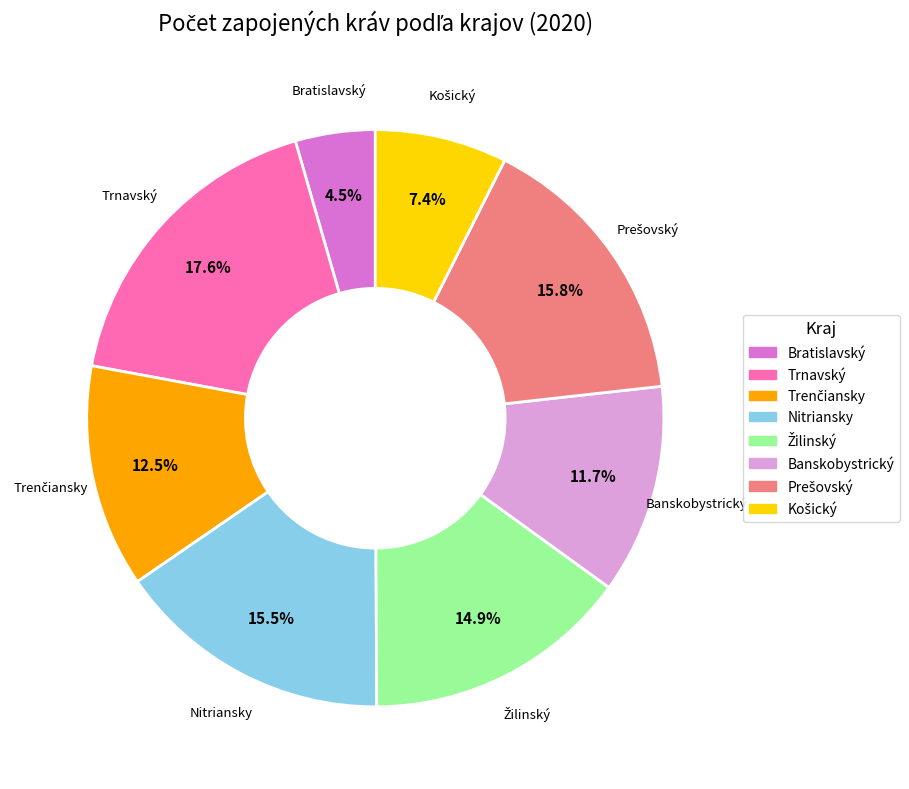

Which has a higher value, Banskobystrický or Nitriansky?

Nitriansky